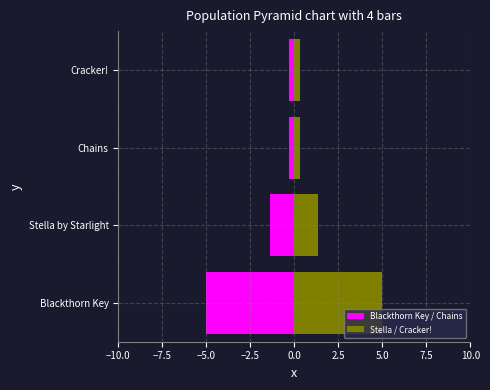

How many data points does each series have?

4